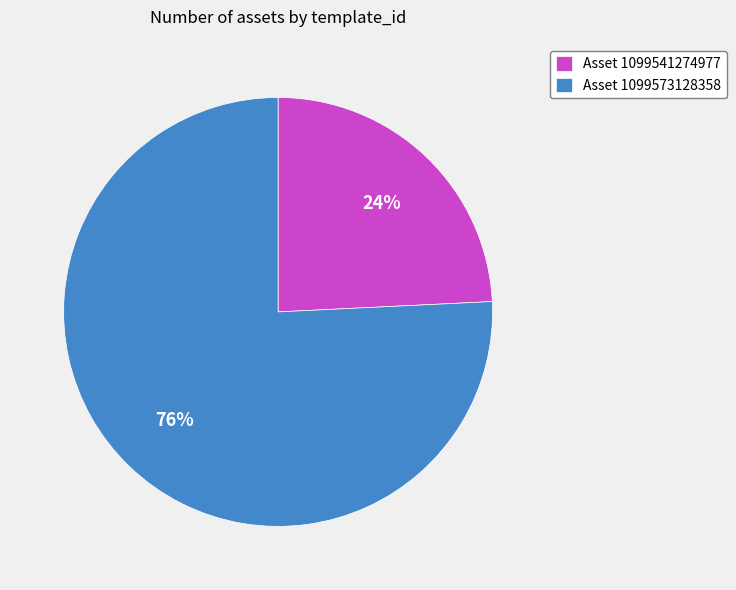

To the nearest percent, what percentage of the pie is Asset 1099541274977?

24%